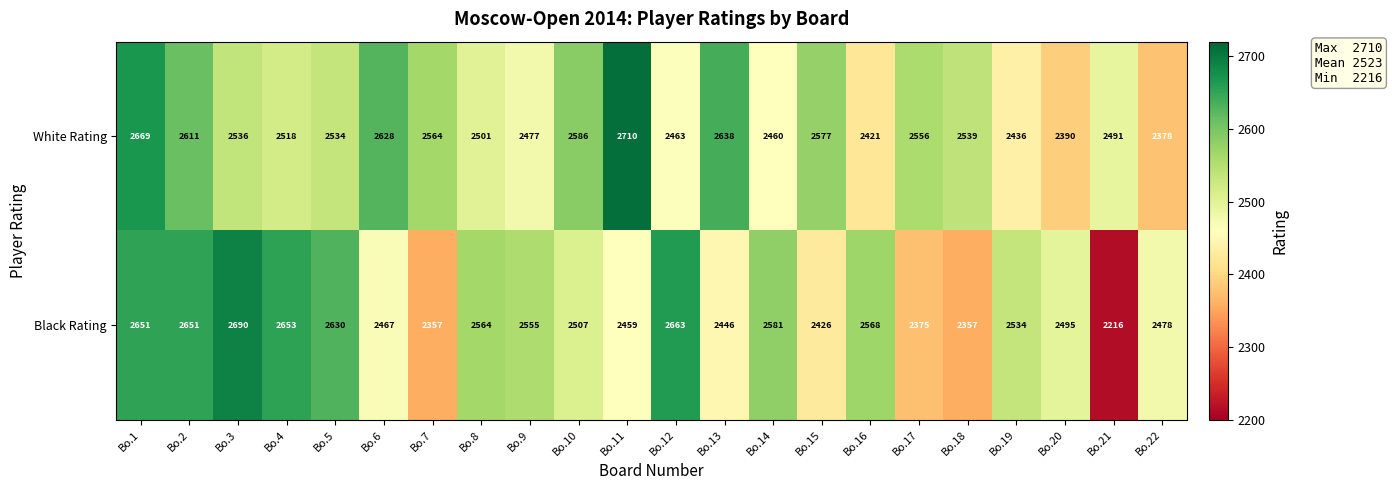

List the series in order of their overall mean, lowest first.

Black Rating, White Rating